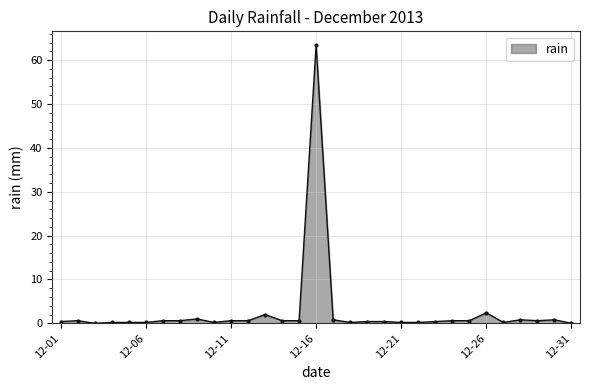

True or false: the data has more than 1 interior local peaks.

True